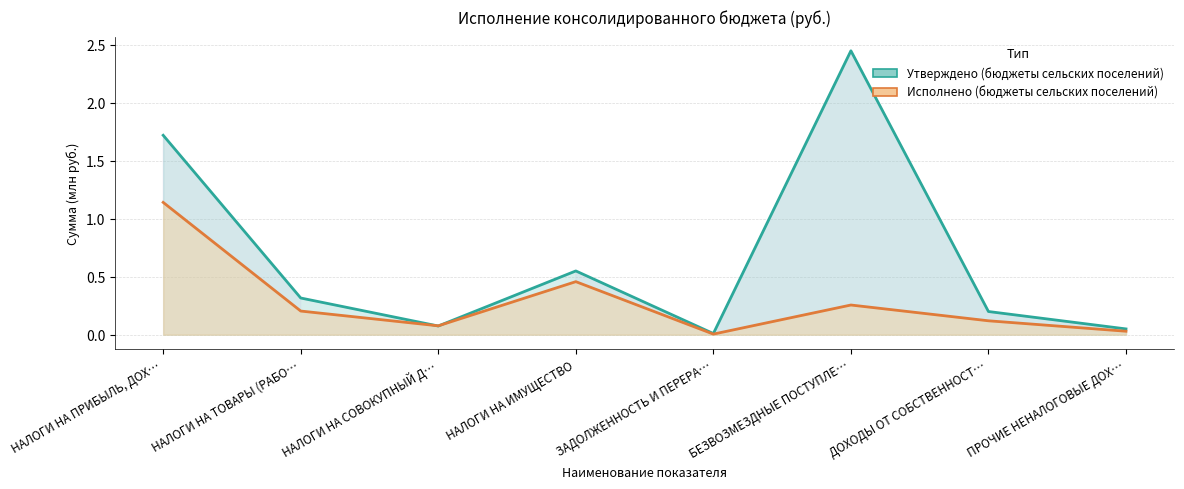

How many lines are shown in the chart?

2